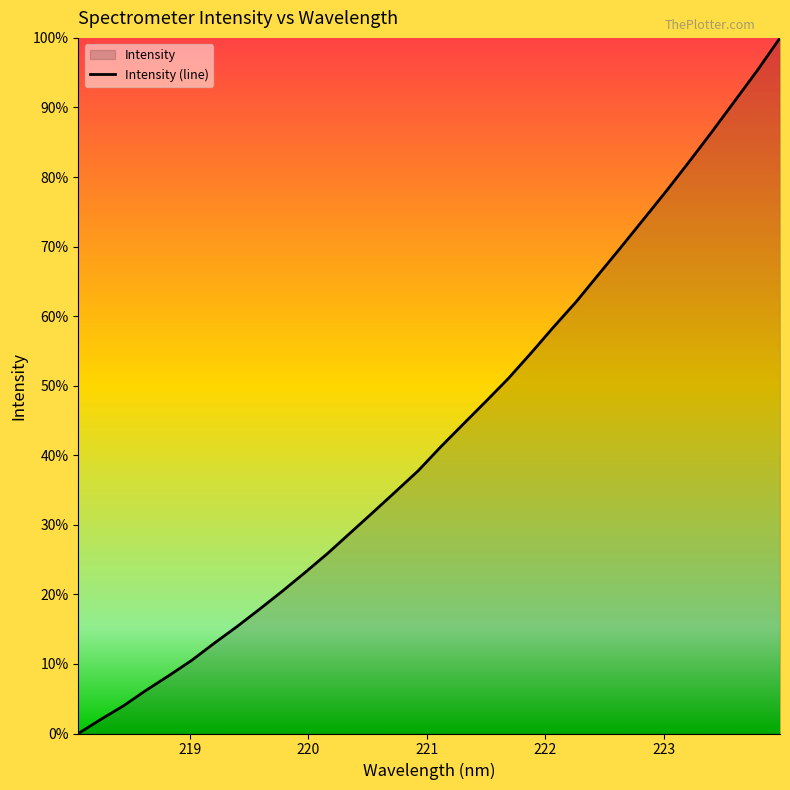

Count the number of values greater than 3752.

16